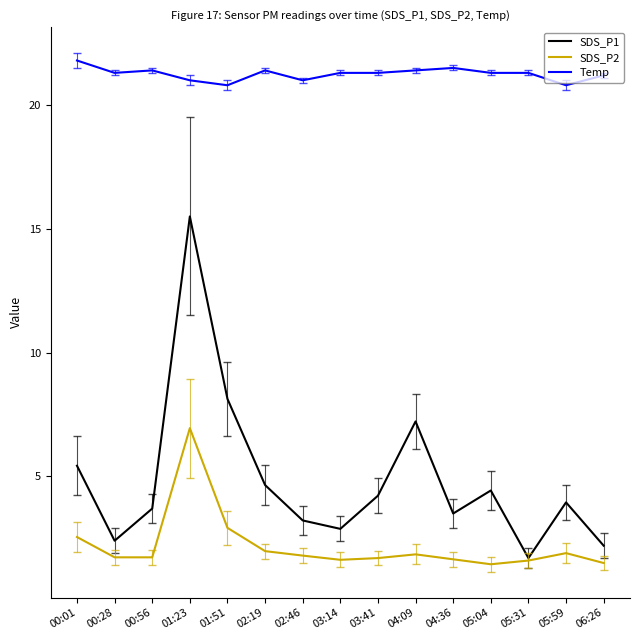

What is the maximum value shown in the chart?

21.8